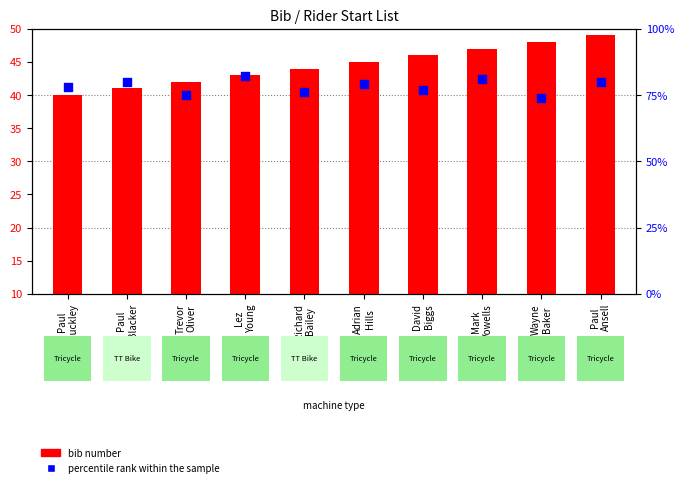

What is the total value across all series at Wayne
Baker?

122